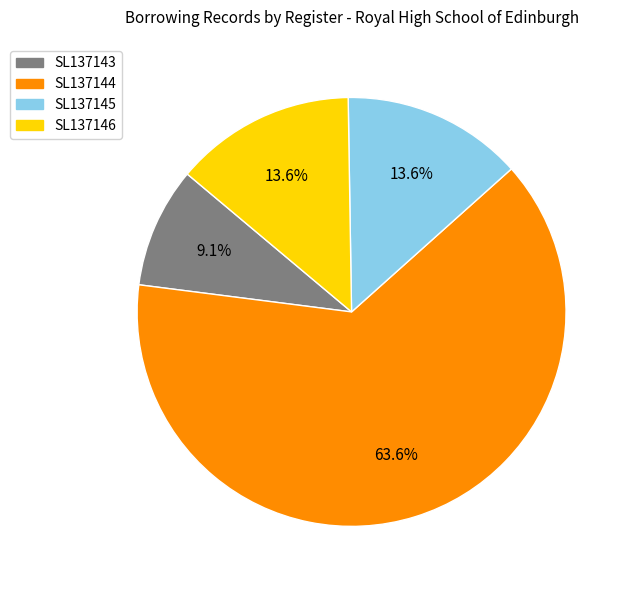

What is the majority slice?

SL137144